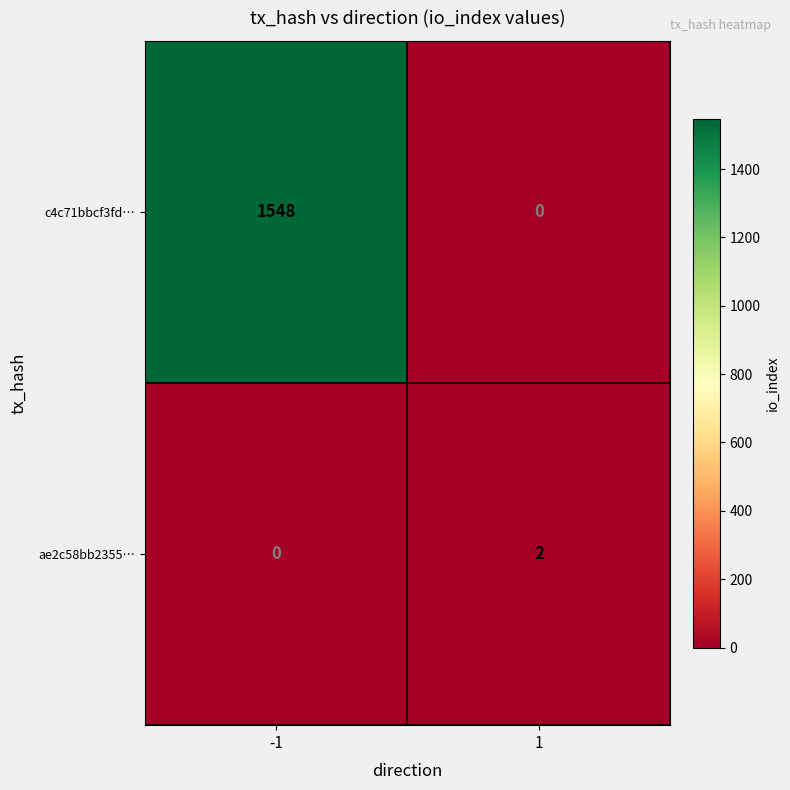

What is the sum of the c4c71bbcf3fd… values at -1 and 1?

1548